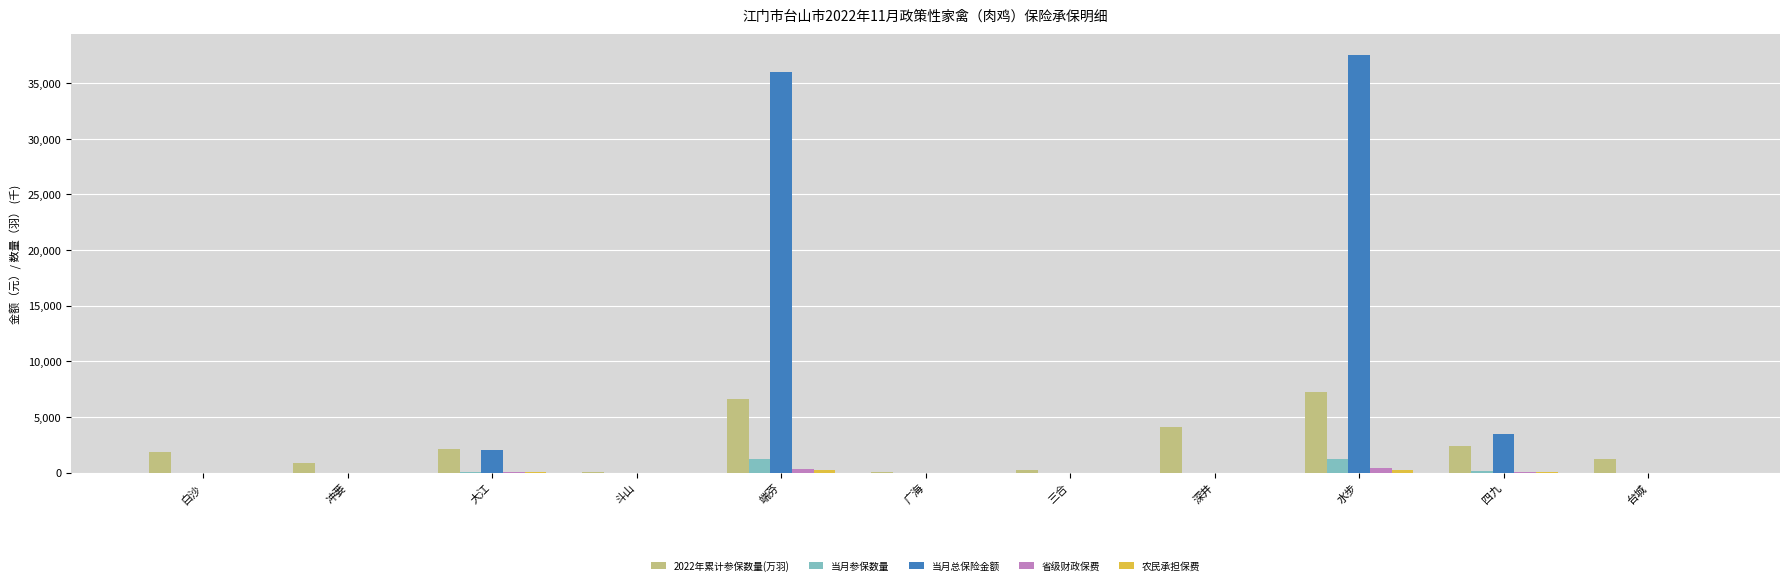

The 当月总保险金额 series shows 3480.0 at 四九. True or false?

True